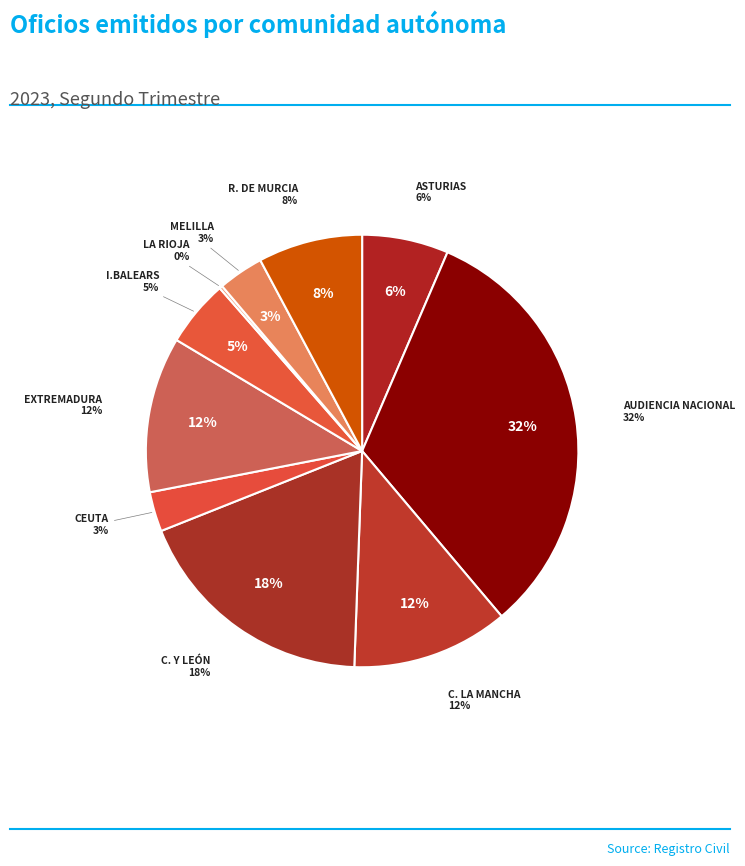

Rank the categories by value from highest to lowest.

AUDIENCIA NACIONAL, C. Y LEÓN, C. LA MANCHA, EXTREMADURA, R. DE MURCIA, ASTURIAS, I.BALEARS, MELILLA, CEUTA, LA RIOJA